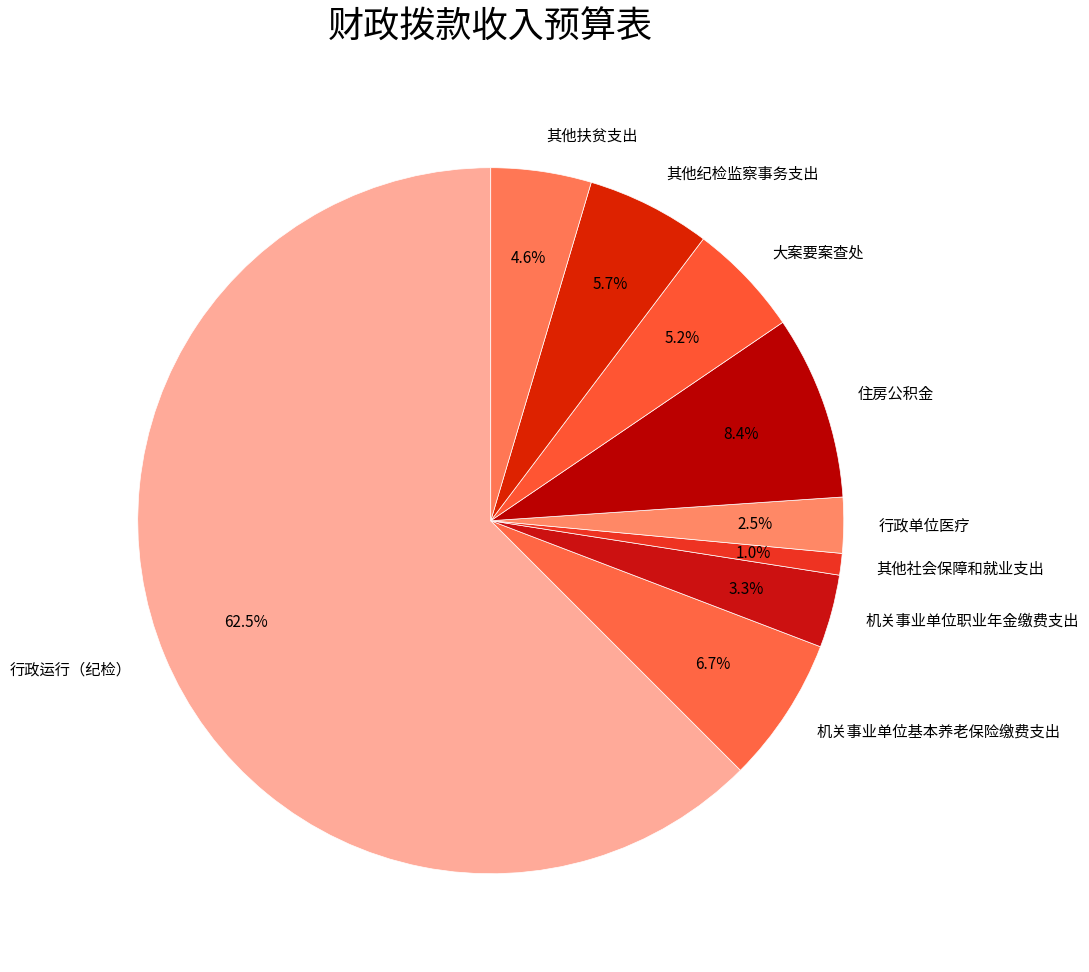

Between 住房公积金 and 行政运行（纪检）, which is larger?

行政运行（纪检）